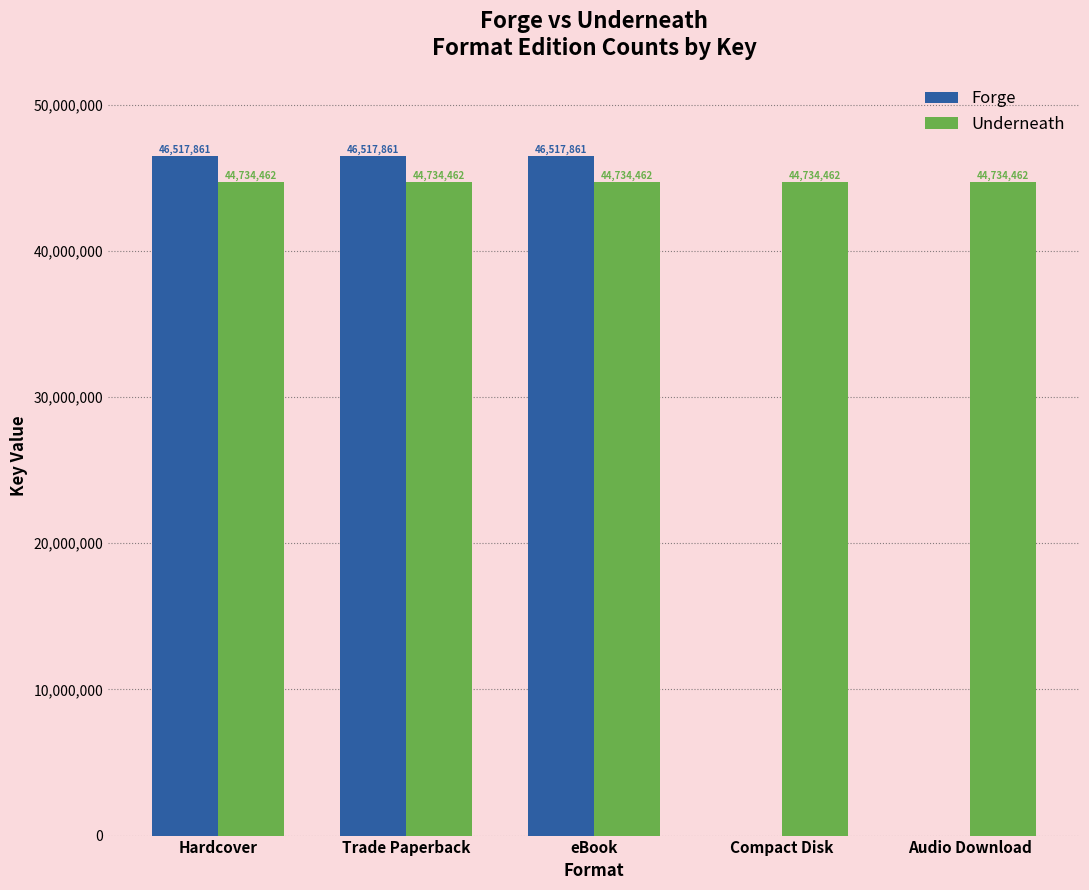

What is the sum of all Underneath values?

223672310